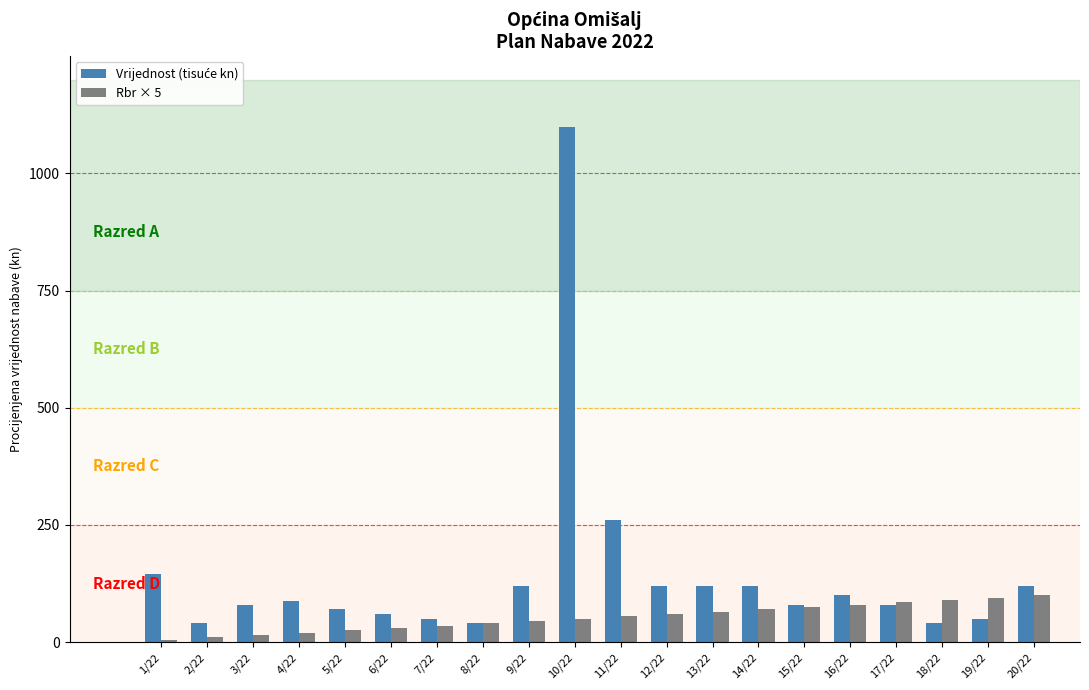

Which label corresponds to the largest value in the chart?

10/22